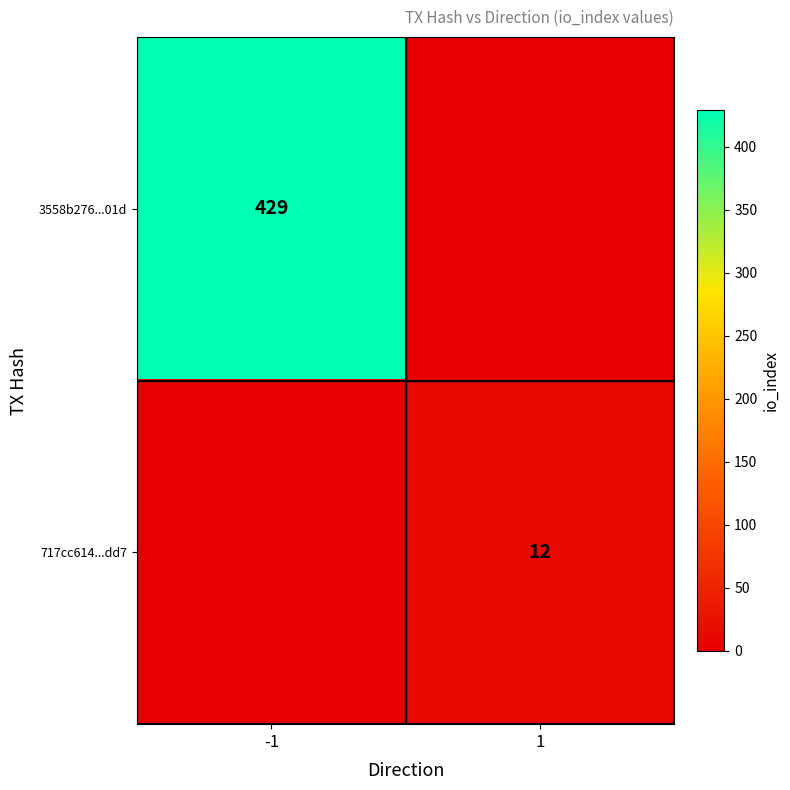

The 717cc614...dd7 series shows 12 at 1. True or false?

True